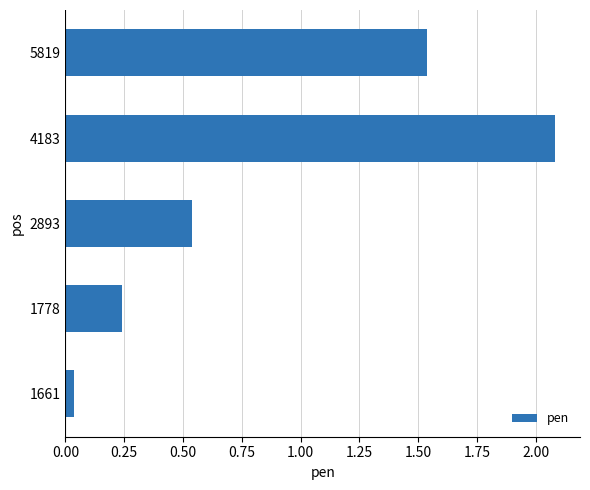

What is the difference between the second highest and second lowest values?

1.3